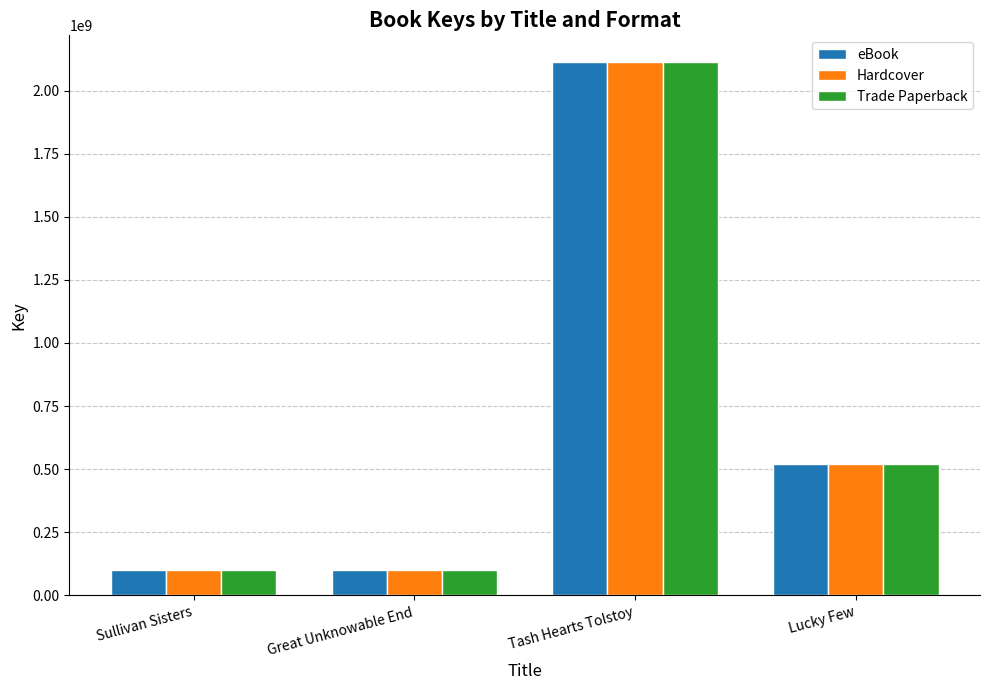

What are all the series names shown in the legend?

eBook, Hardcover, Trade Paperback